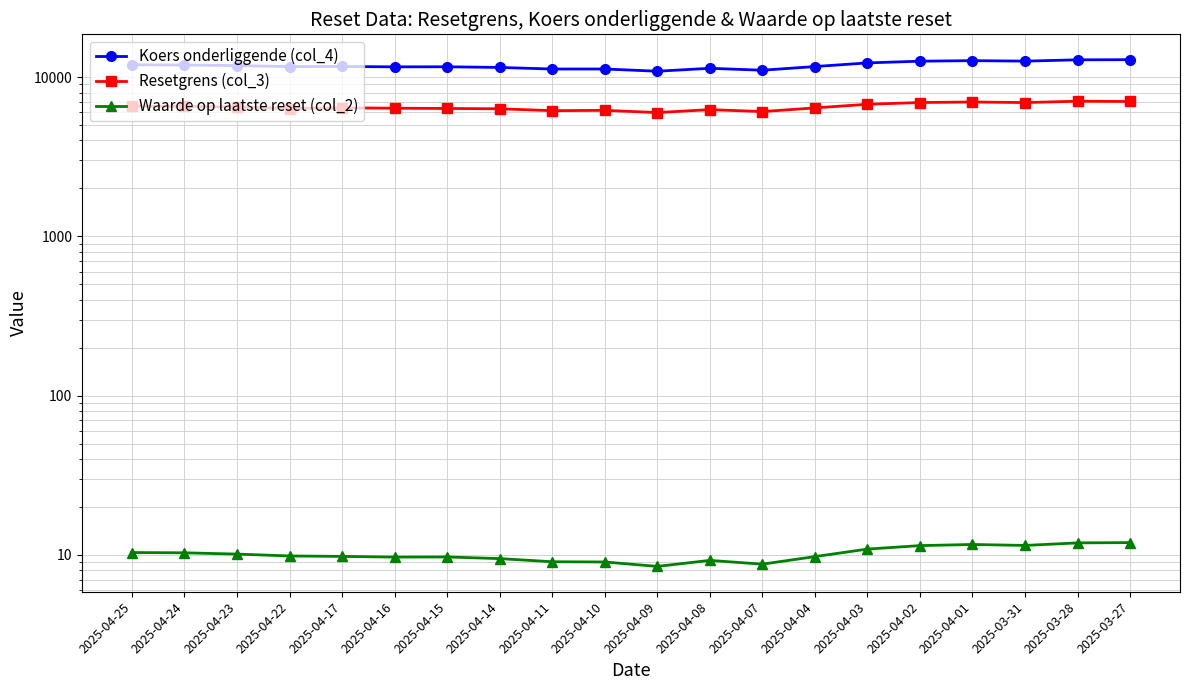

Is it true that Resetgrens (col_3) equals 3981.3 at 2025-04-14?

False